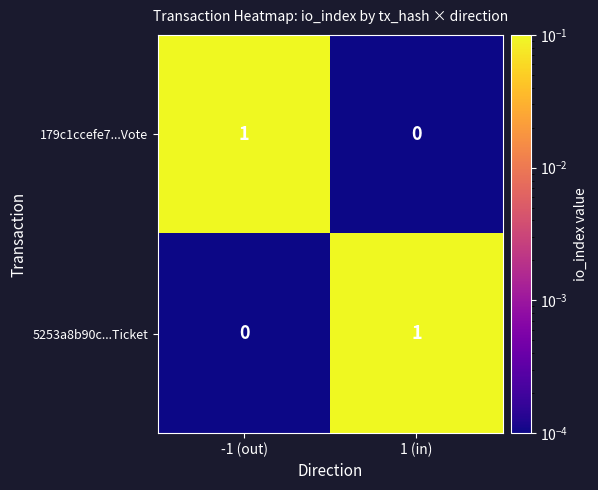

Where is 5253a8b90c...Ticket nearest to the value 0?

-1 (out)